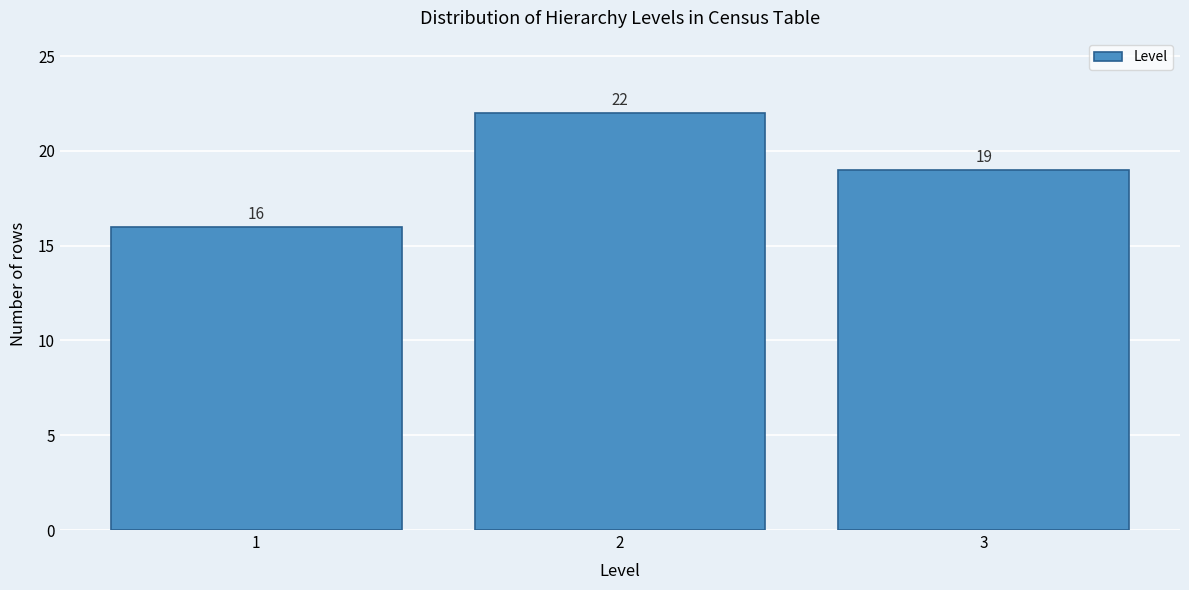

Reading left to right, list every bar in this chart as the range it spans on the x-axis followed by its height.

0.5 to 1.5: 16
1.5 to 2.5: 22
2.5 to 3.5: 19